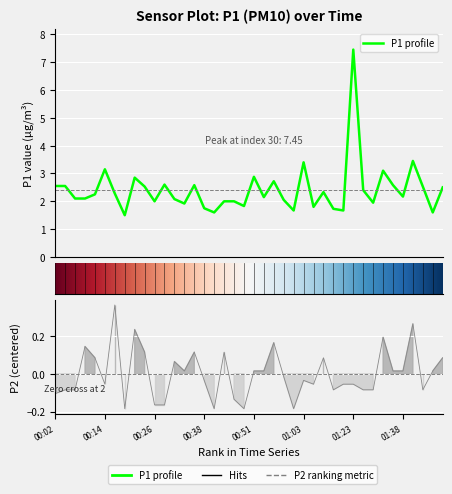

What is the difference between the second highest and second lowest values in the P2 series?

0.4